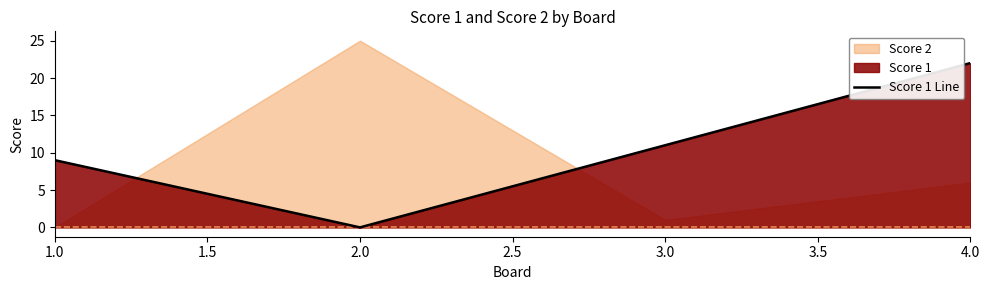

What is the value of the 1st point from the left?

9